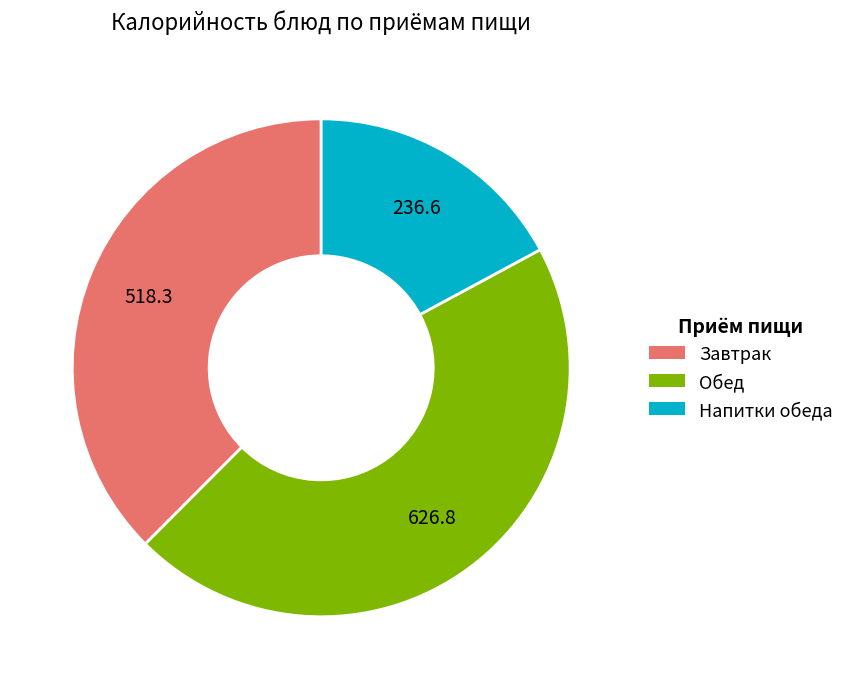

What is the smallest slice in the pie chart?

Напитки обеда